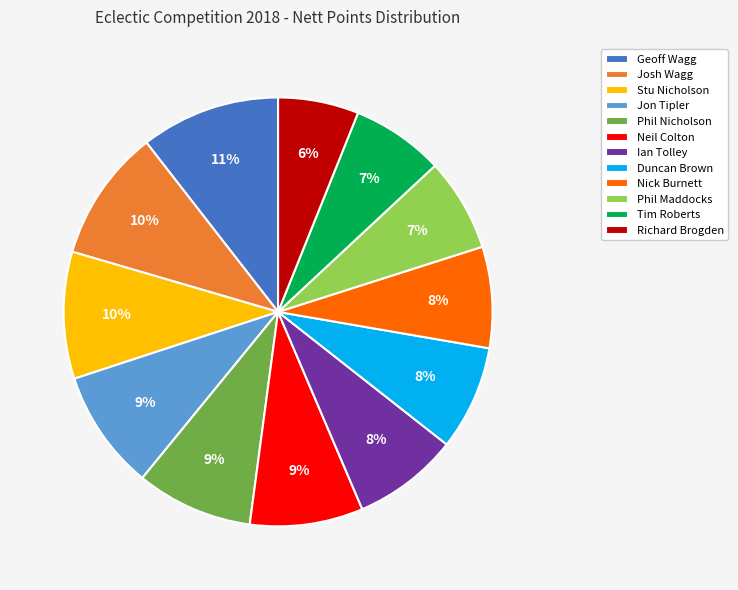

Is the sum of Phil Maddocks and Phil Nicholson greater than half?

No